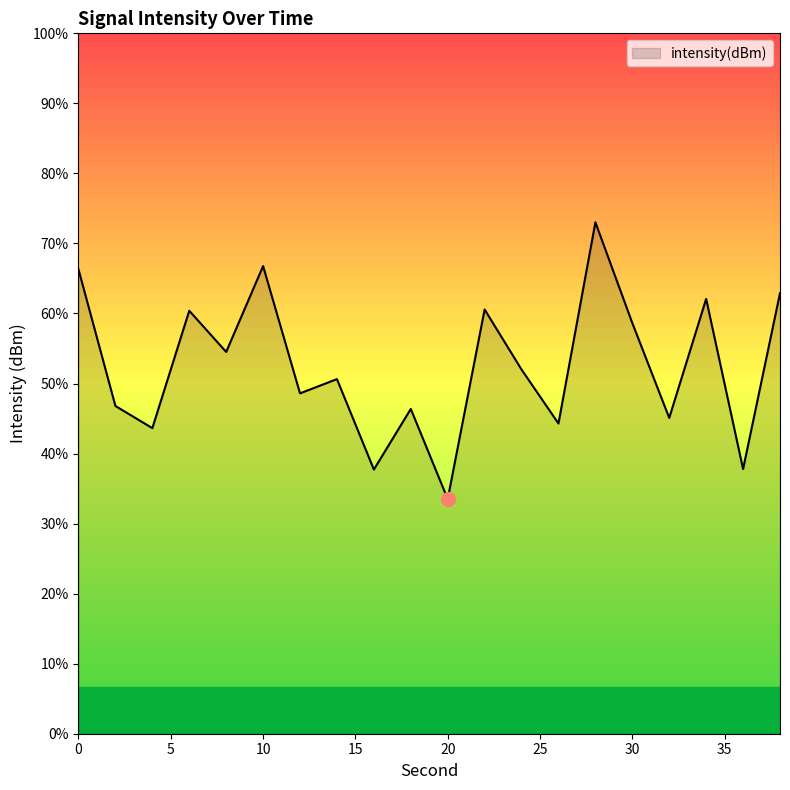

Which label corresponds to the largest value in the chart?

28